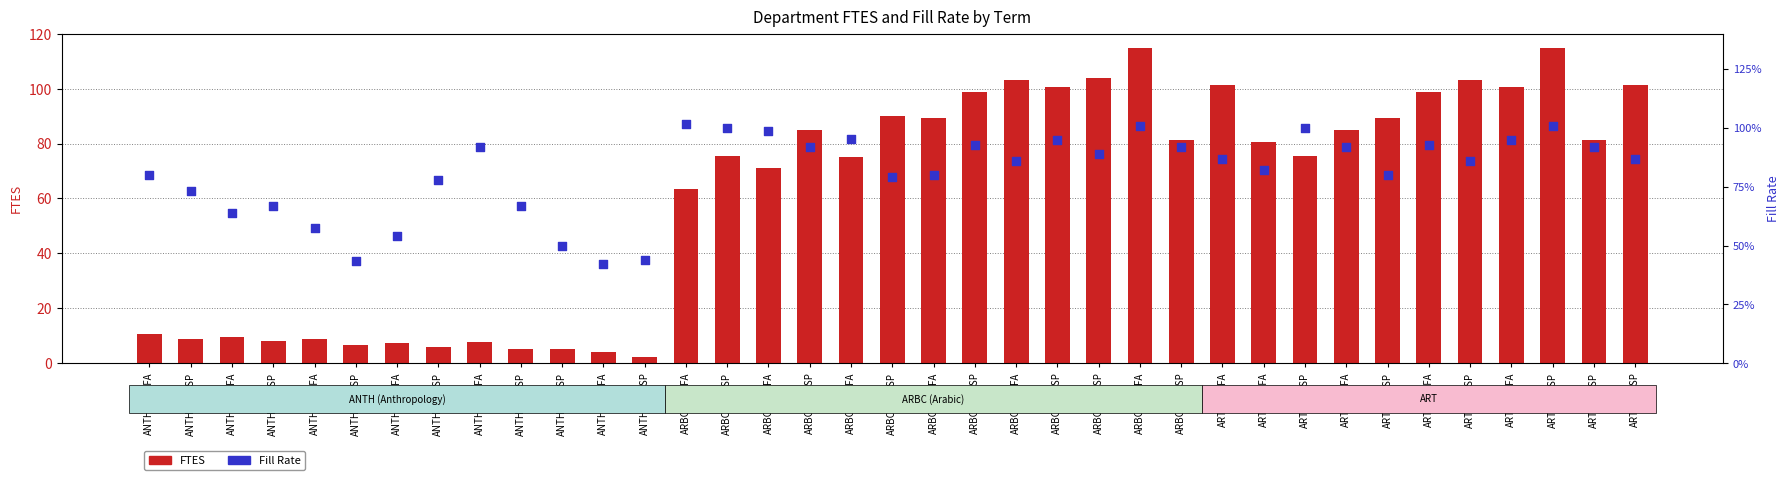

What is the total value across all series at ARBC-2020SP?

101.4